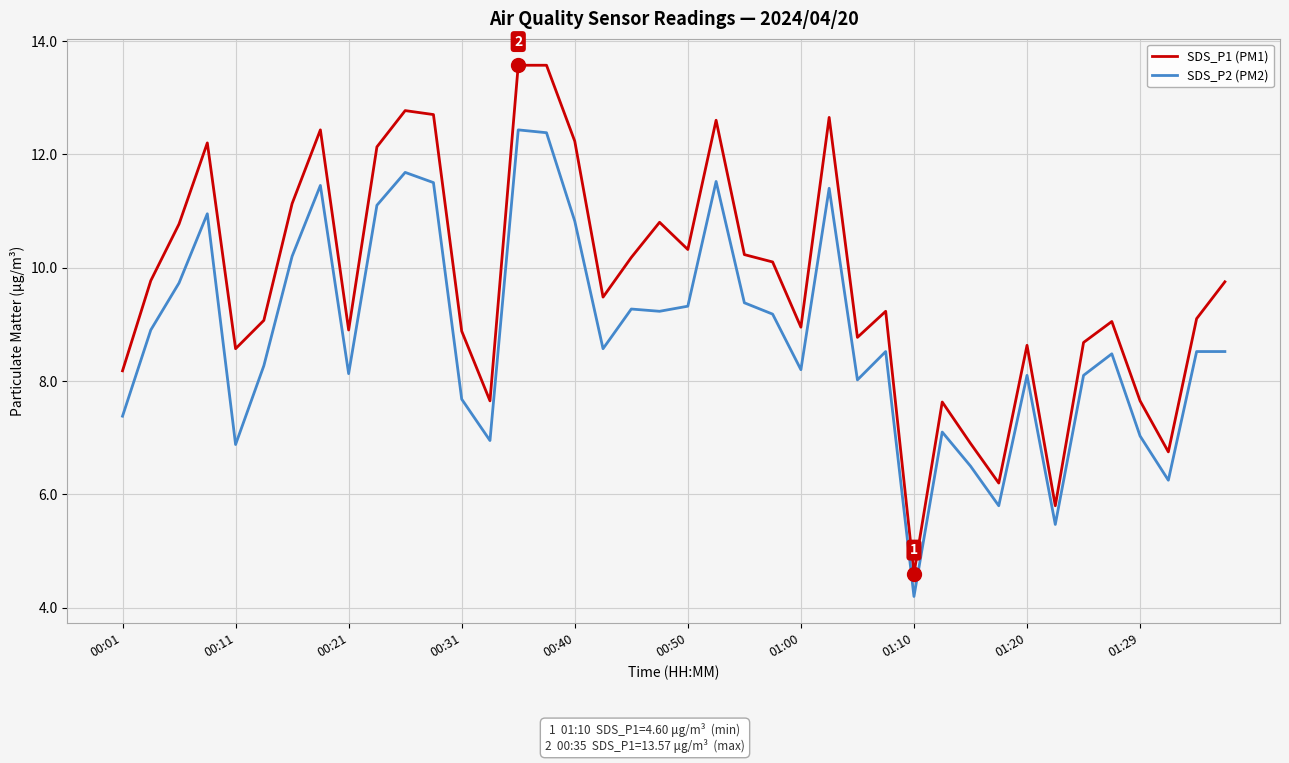

What is the greatest value displayed?

13.6